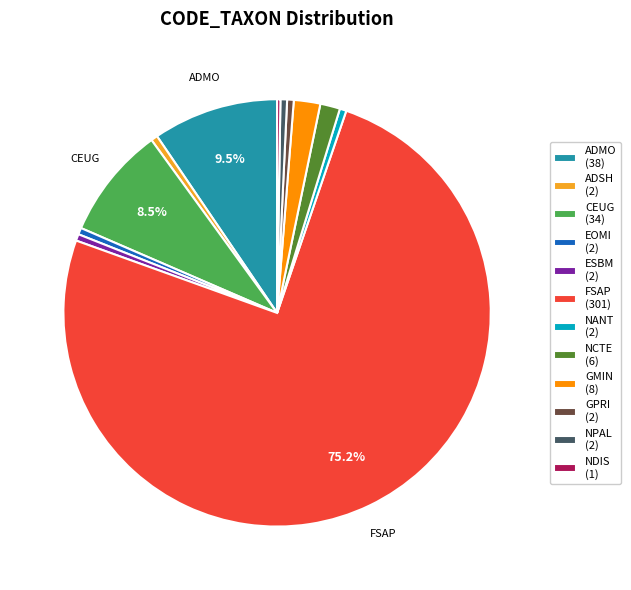

Is there any slice that represents more than half of the pie?

Yes